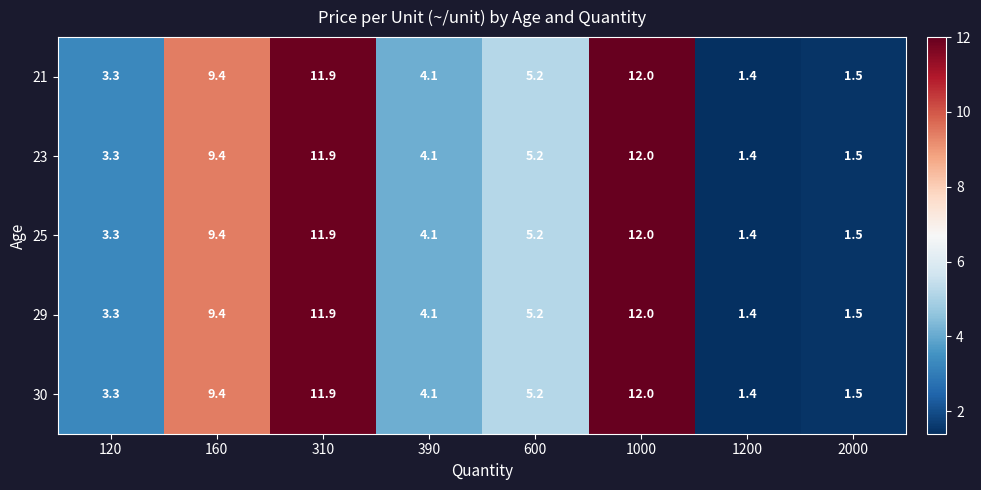

At which category is the sum across all series the highest?

1000